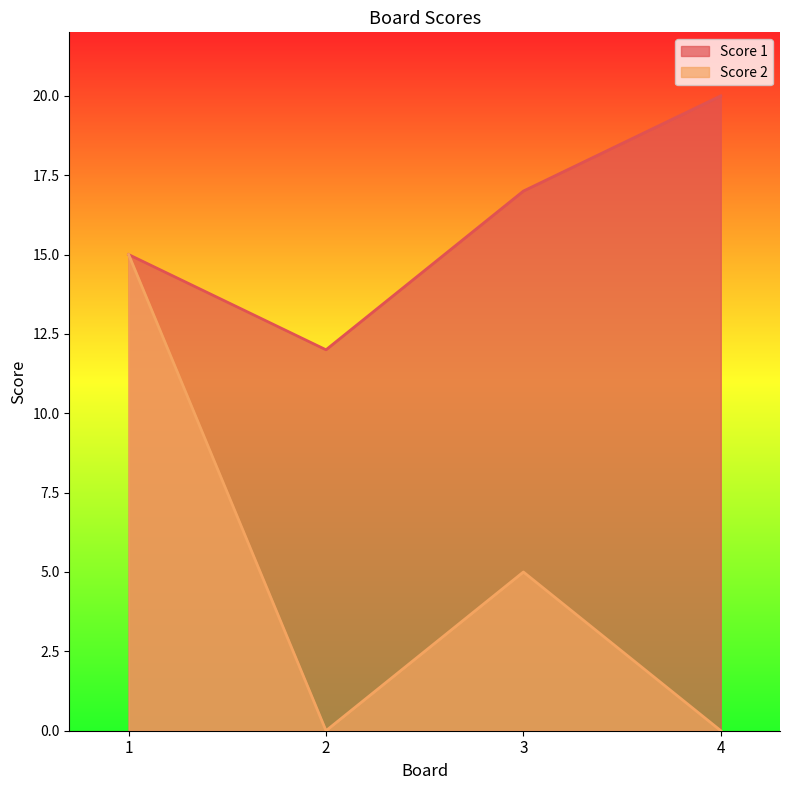

At which label is Score 2 closest to 7?

3